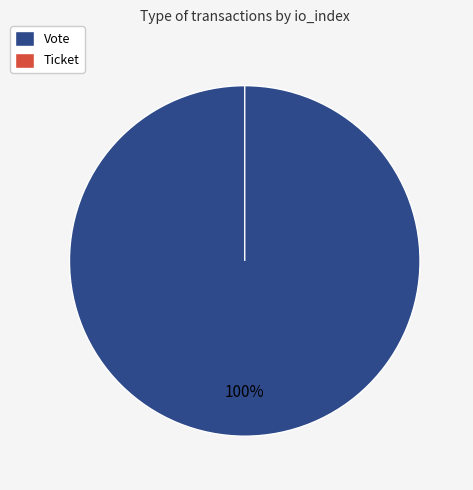

What is the change in value from Vote to Ticket?

-1